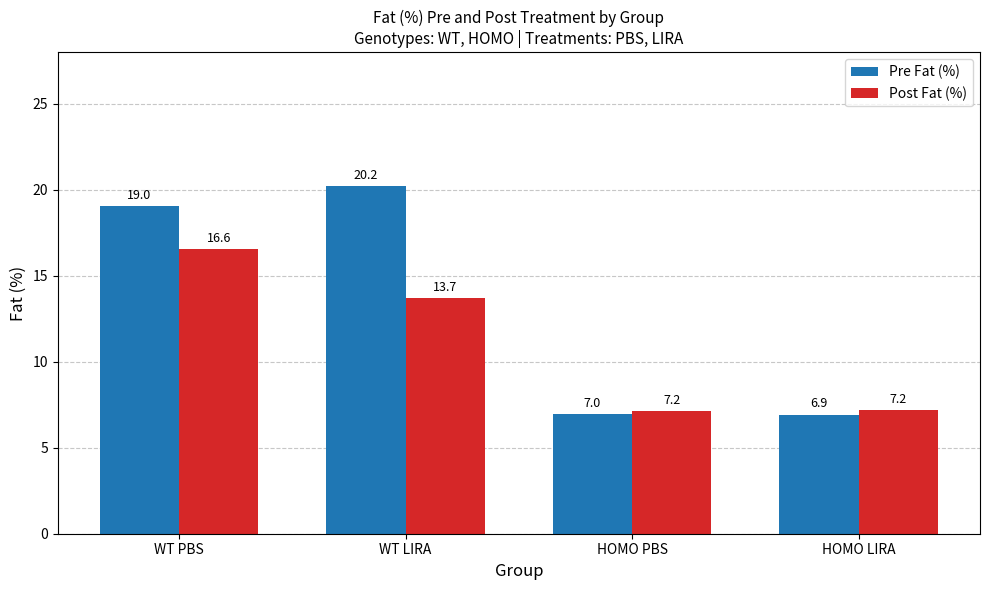

What is the total value across all series at HOMO PBS?

14.1